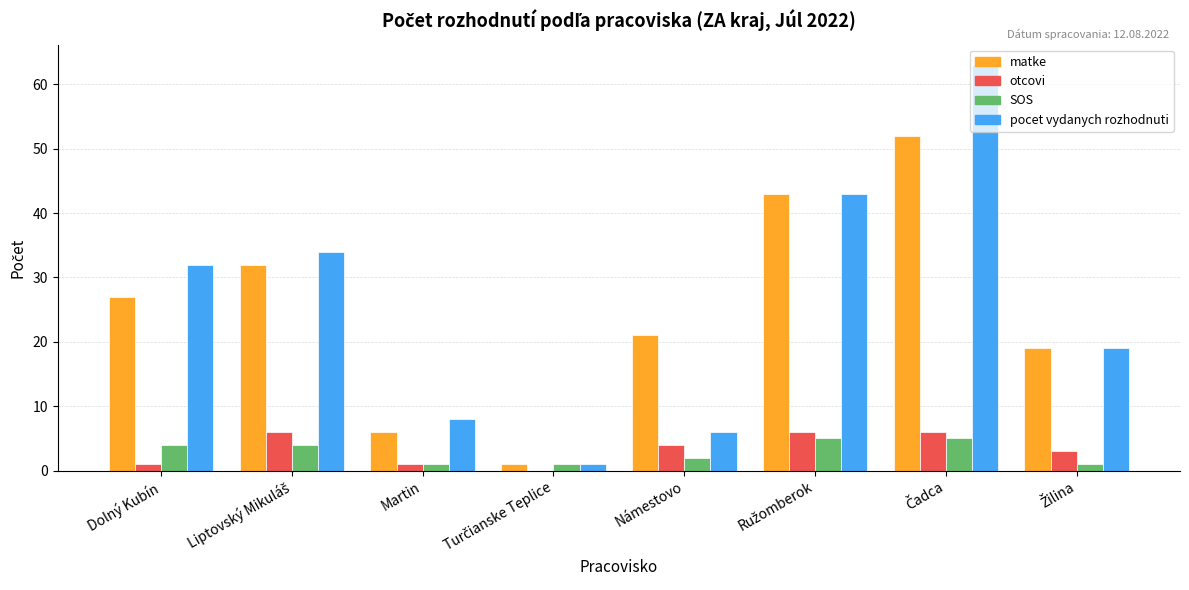

What is the maximum value for matke?

52